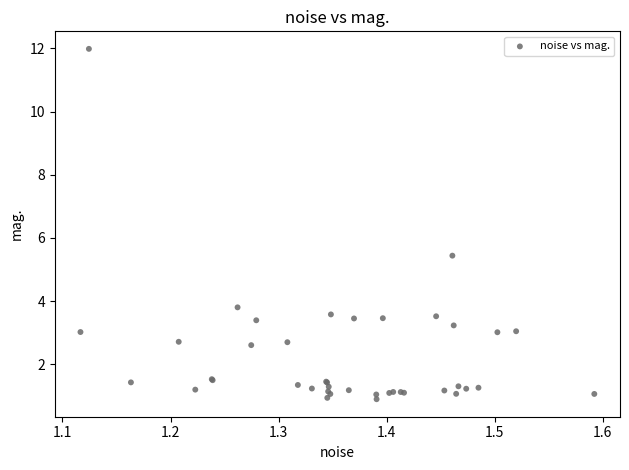

What Y value in the scatter plot is closest to 6?

5.4